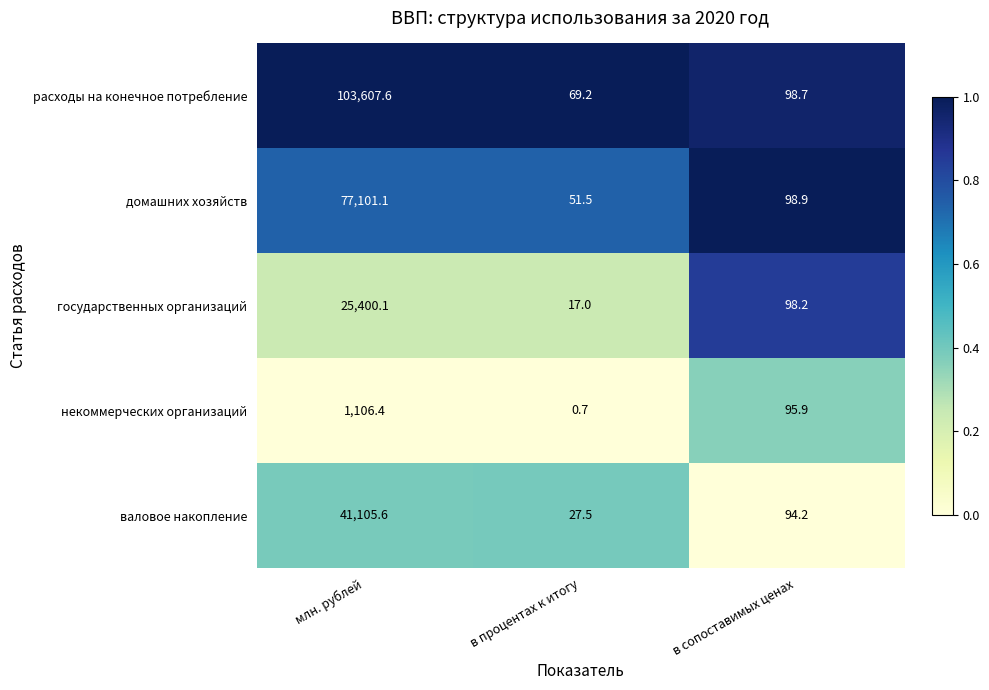

The value of домашних хозяйств at в процентах к итогу is 51.5. True or false?

True